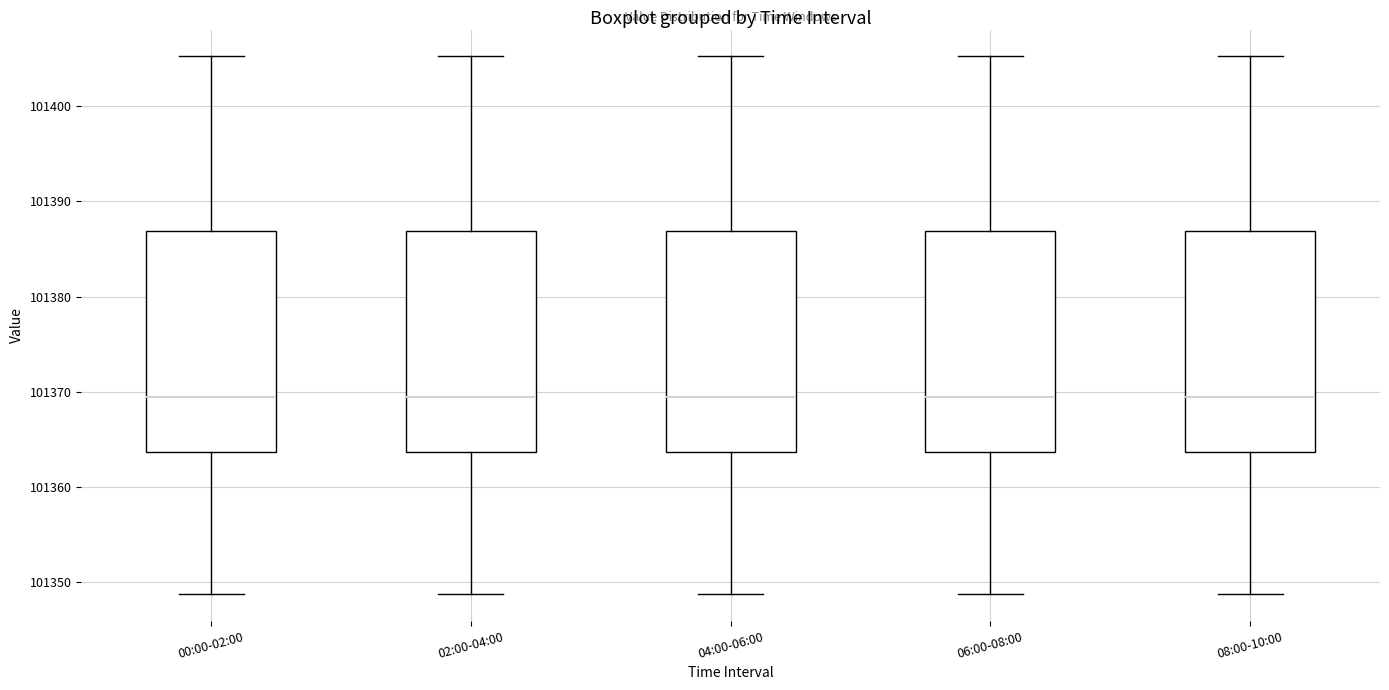

Reading left to right, transcribe this box plot: for each box, give where its median line is, the range the box spans, and where its two whiskers end, as read against the y-axis. The values are not printed on the chart, so give them approximately, as read against the axis.

00:00-02:00: median 101369, box 101364 to 101387, whiskers 101349 to 101405
02:00-04:00: median 101369, box 101364 to 101387, whiskers 101349 to 101405
04:00-06:00: median 101369, box 101364 to 101387, whiskers 101349 to 101405
06:00-08:00: median 101369, box 101364 to 101387, whiskers 101349 to 101405
08:00-10:00: median 101369, box 101364 to 101387, whiskers 101349 to 101405